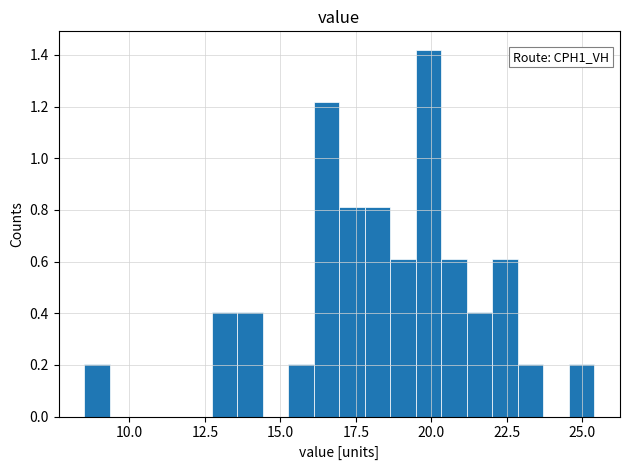

Read against the x-axis, roughly where is the centre of the tallest bar?

20.0